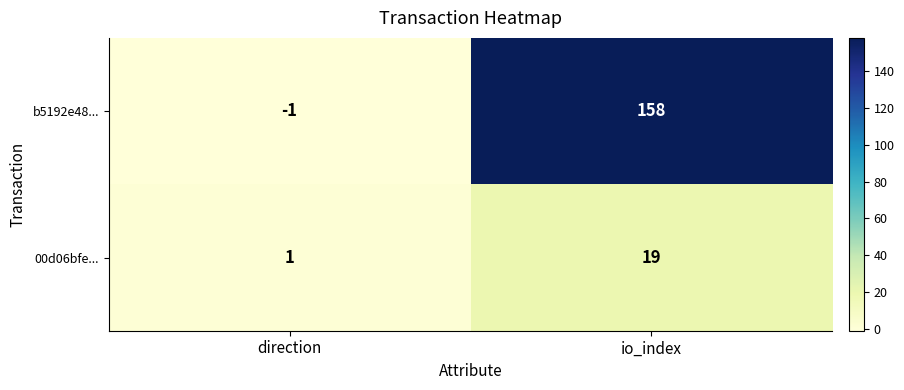

What is the sum of the b5192e48... values at direction and io_index?

157